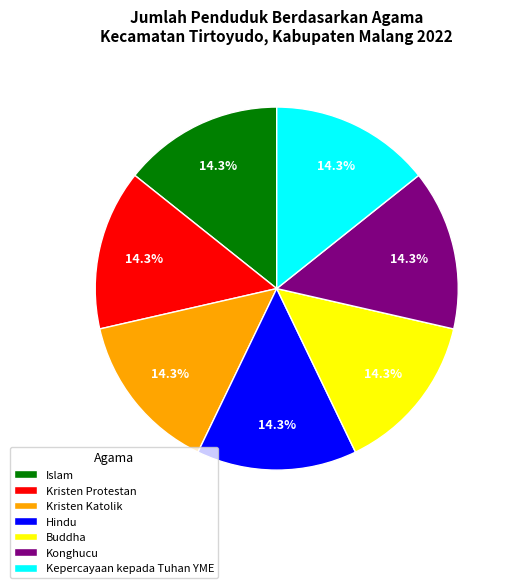

Approximately how many times larger is the value at Kristen Katolik compared to Kristen Protestan?

1.0